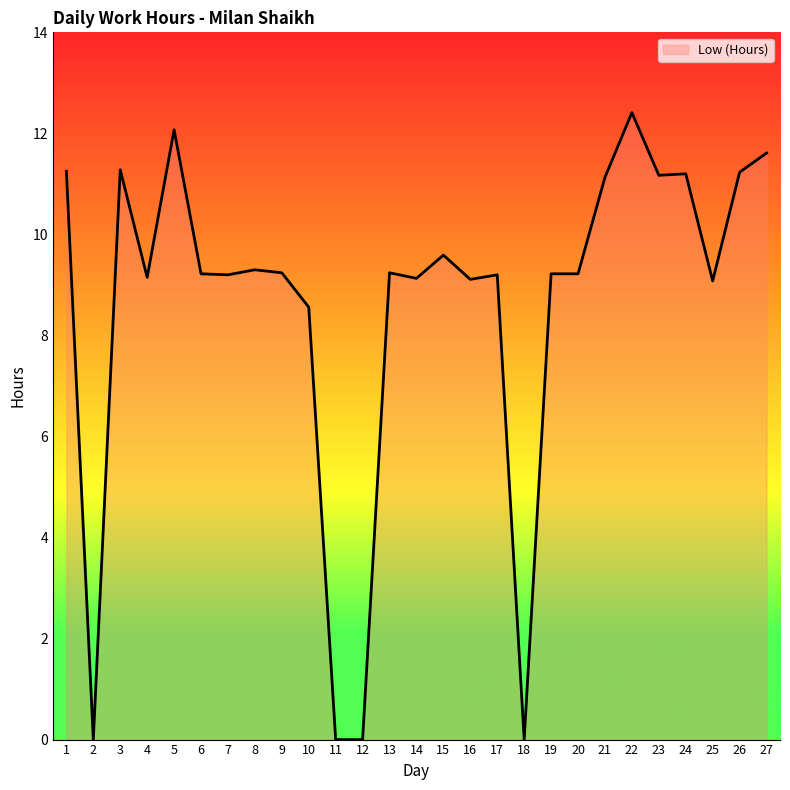

Where is the first local maximum?

3